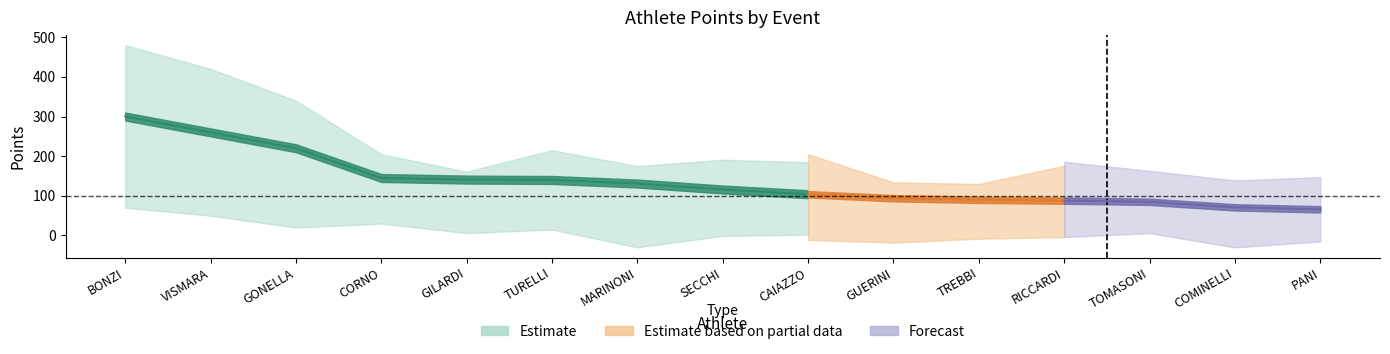

What position from the right is VISMARA?

14